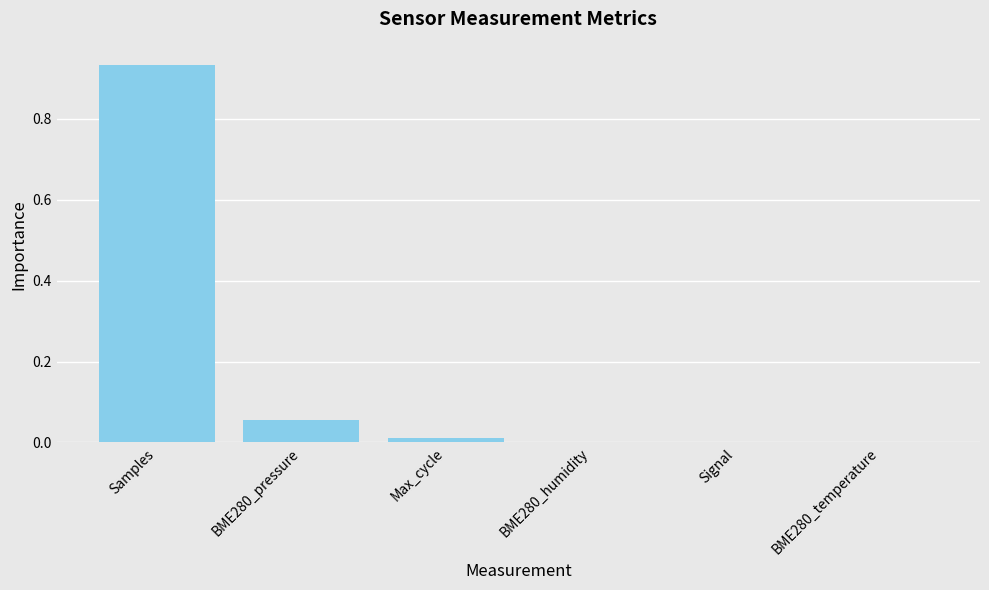

Is it true that the value at BME280_pressure is 0.0?

False